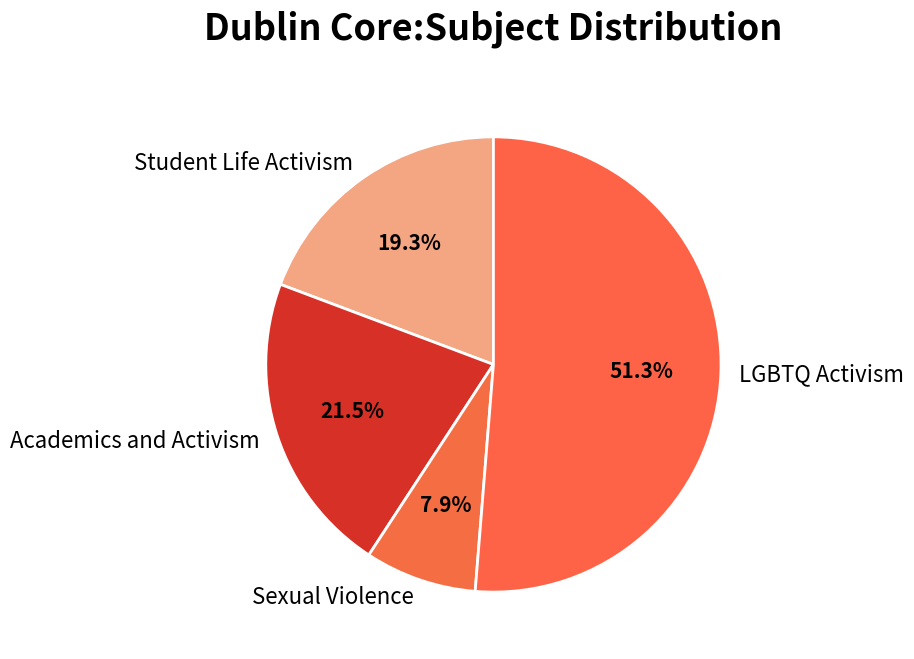

How much of the chart is everything except Sexual Violence?

92.1%